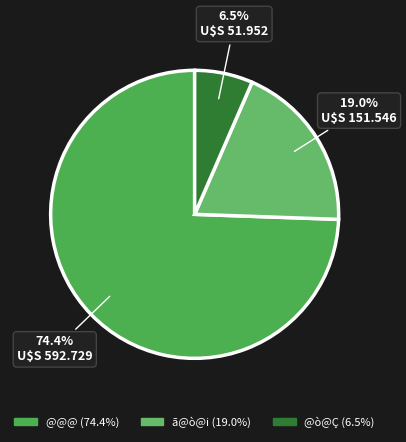

To the nearest percent, what is the difference between the @@@ and @ò@Ç slice percentages?

68%